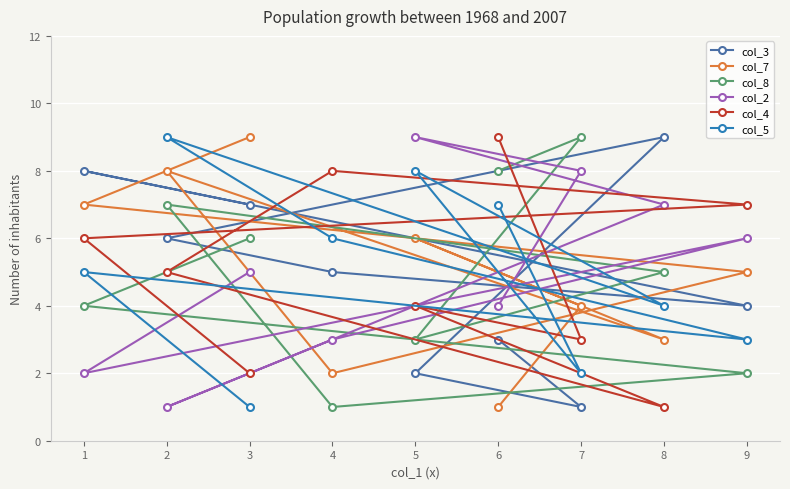

Reading left to right, transcribe all the data shown in this chart.

col_3: 1=8	2=6	3=7	4=5	5=2	6=3	7=1	8=9	9=4
col_7: 1=7	2=8	3=9	4=2	5=6	6=1	7=4	8=3	9=5
col_8: 1=4	2=7	3=6	4=1	5=3	6=8	7=9	8=5	9=2
col_2: 1=2	2=1	3=5	4=3	5=9	6=4	7=8	8=7	9=6
col_4: 1=6	2=5	3=2	4=8	5=4	6=9	7=3	8=1	9=7
col_5: 1=5	2=9	3=1	4=6	5=8	6=7	7=2	8=4	9=3